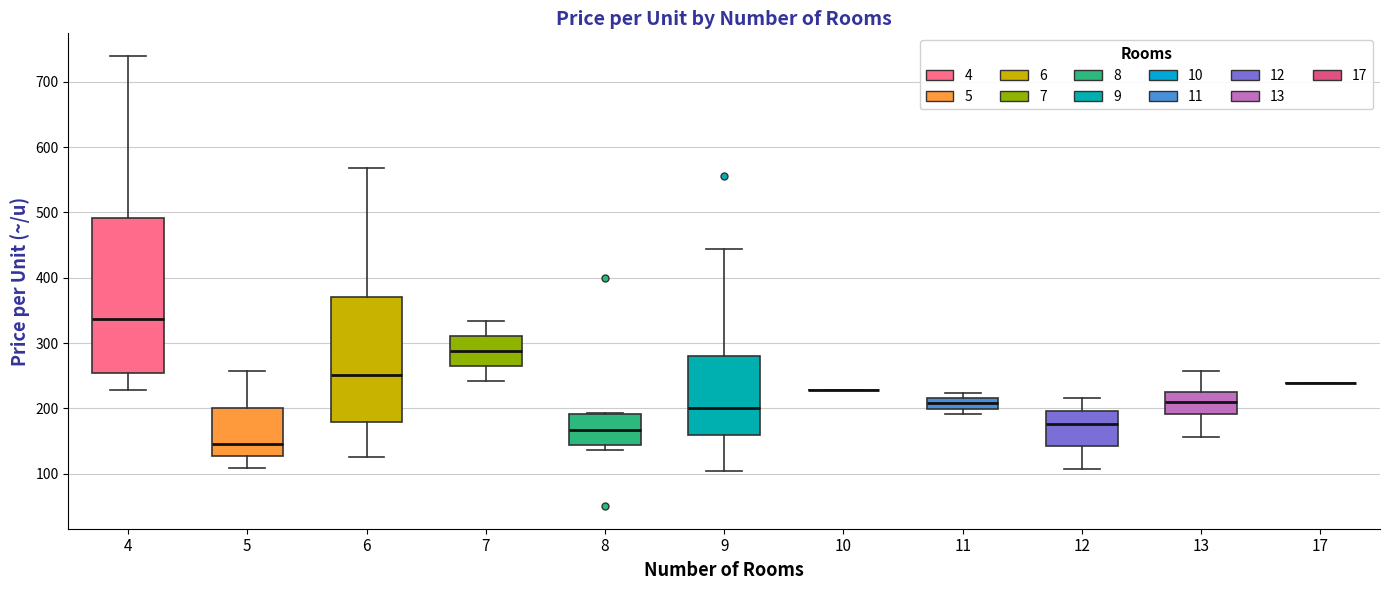

Comparing the boxes themselves (not the whiskers), which one is the tallest?

4